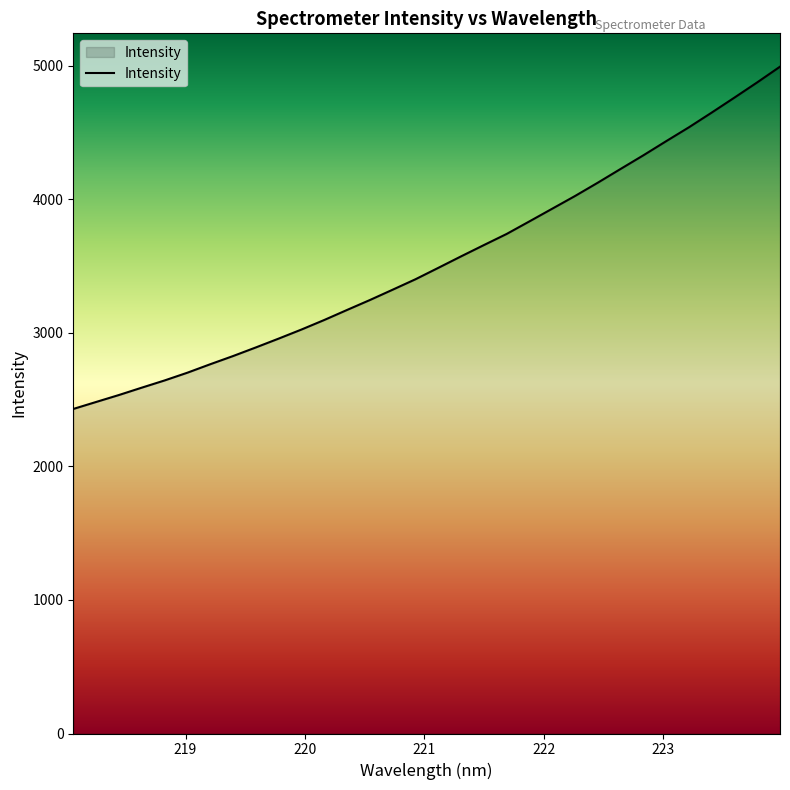

What is the difference between the maximum and minimum values?

2563.0